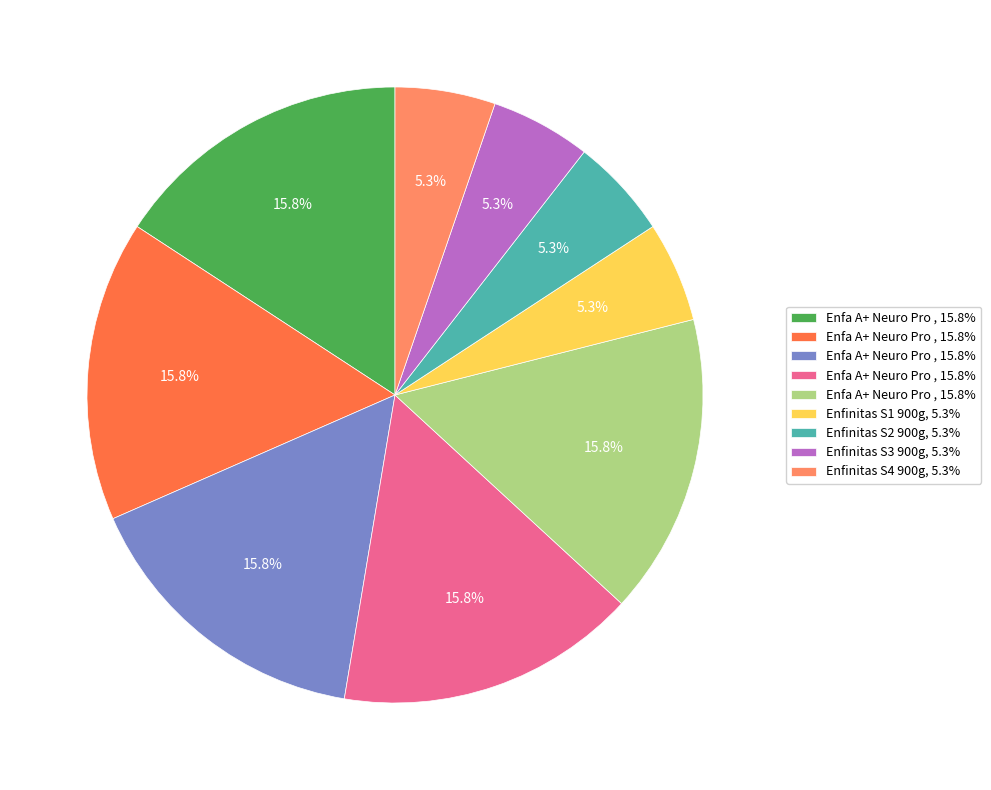

Does any single category account for the majority?

No